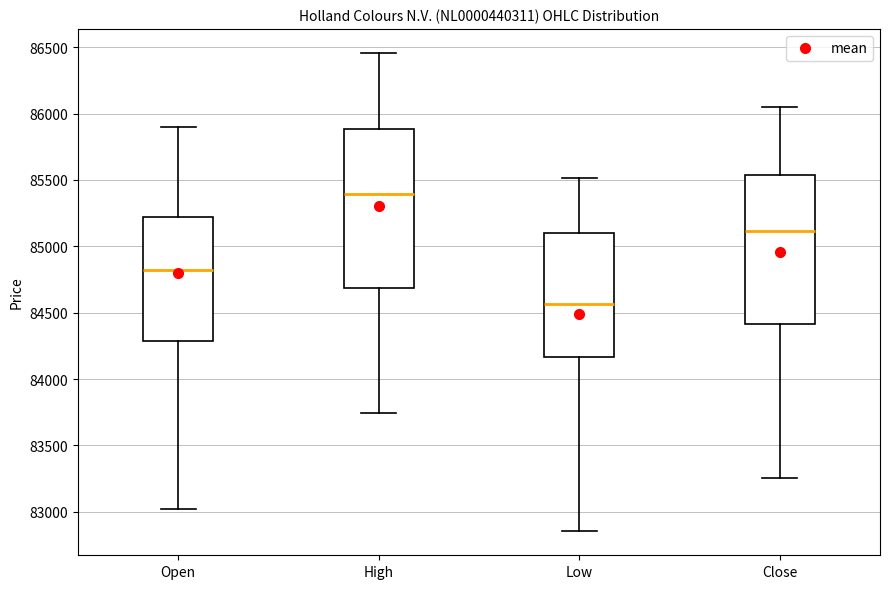

Which box is the tallest, from its lower edge to its upper edge?

High